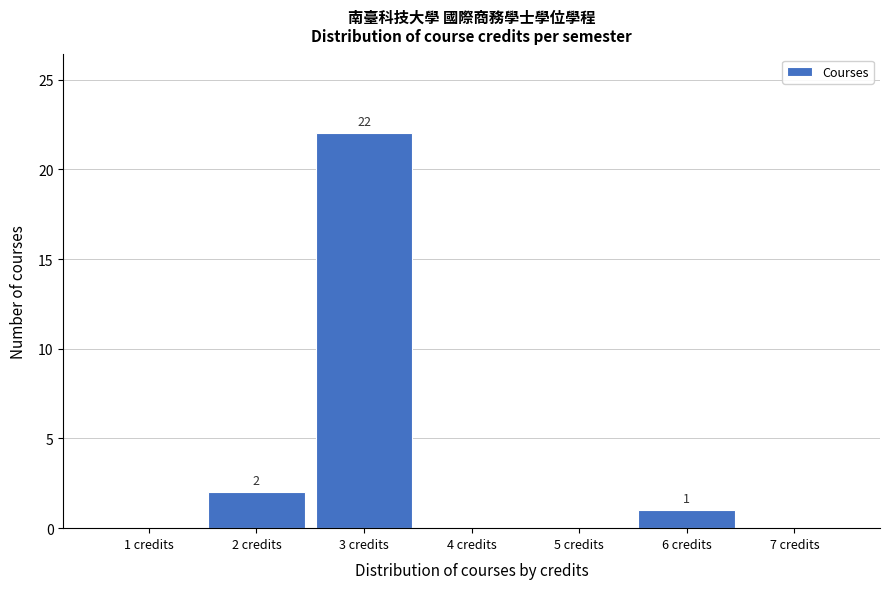

Which range on the x-axis has the tallest bar?

2.5 to 3.5